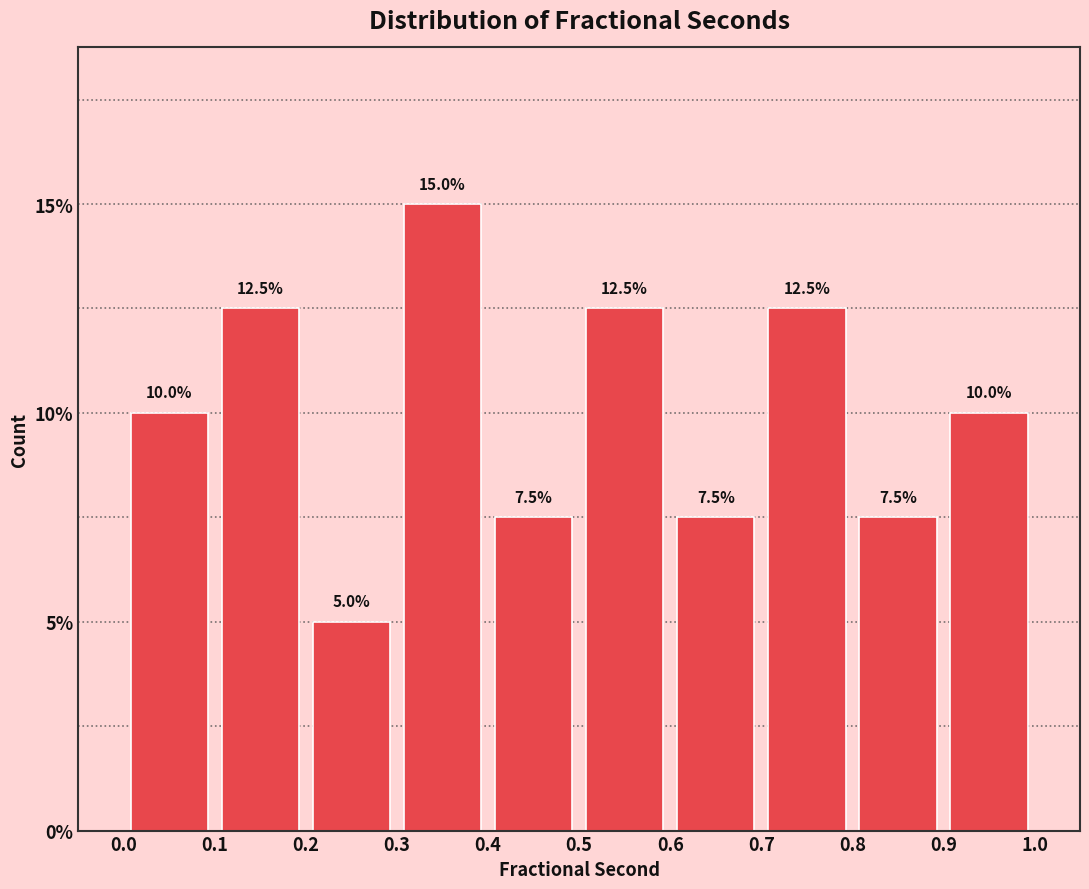

Reading left to right, transcribe this chart: for each bar, give the range it covers on the x-axis and its height.

0.0 to 0.1: 10.0
0.1 to 0.2: 12.5
0.2 to 0.3: 5.0
0.3 to 0.4: 15.0
0.4 to 0.5: 7.5
0.5 to 0.6: 12.5
0.6 to 0.7: 7.5
0.7 to 0.8: 12.5
0.8 to 0.9: 7.5
0.9 to 1.0: 10.0